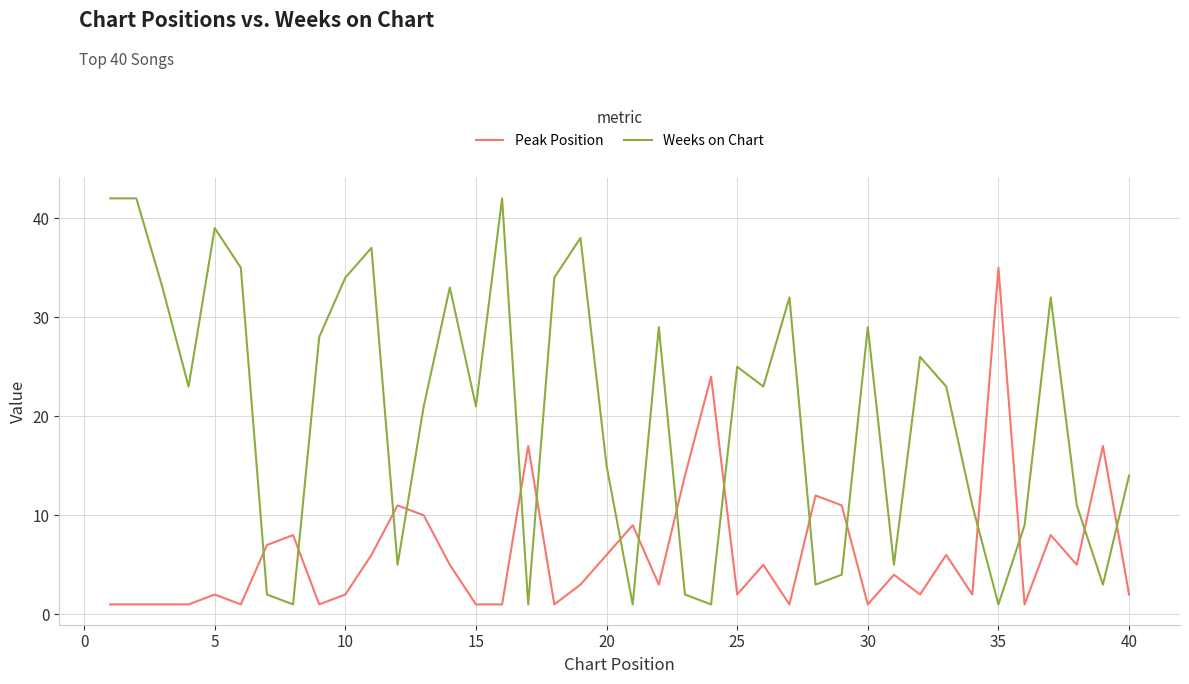

Is this an area chart (filled region under the line)?

No